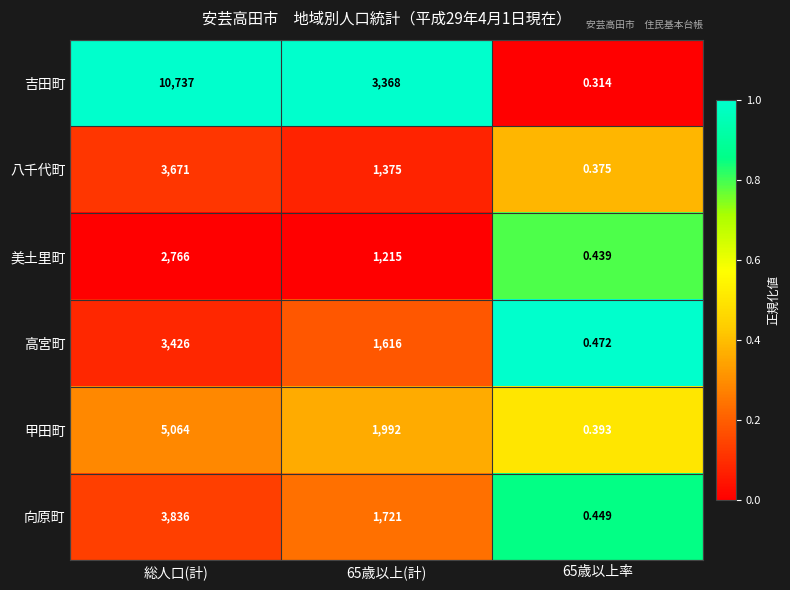

At 65歳以上率, list the series in order from smallest to largest.

吉田町, 八千代町, 甲田町, 美土里町, 向原町, 高宮町